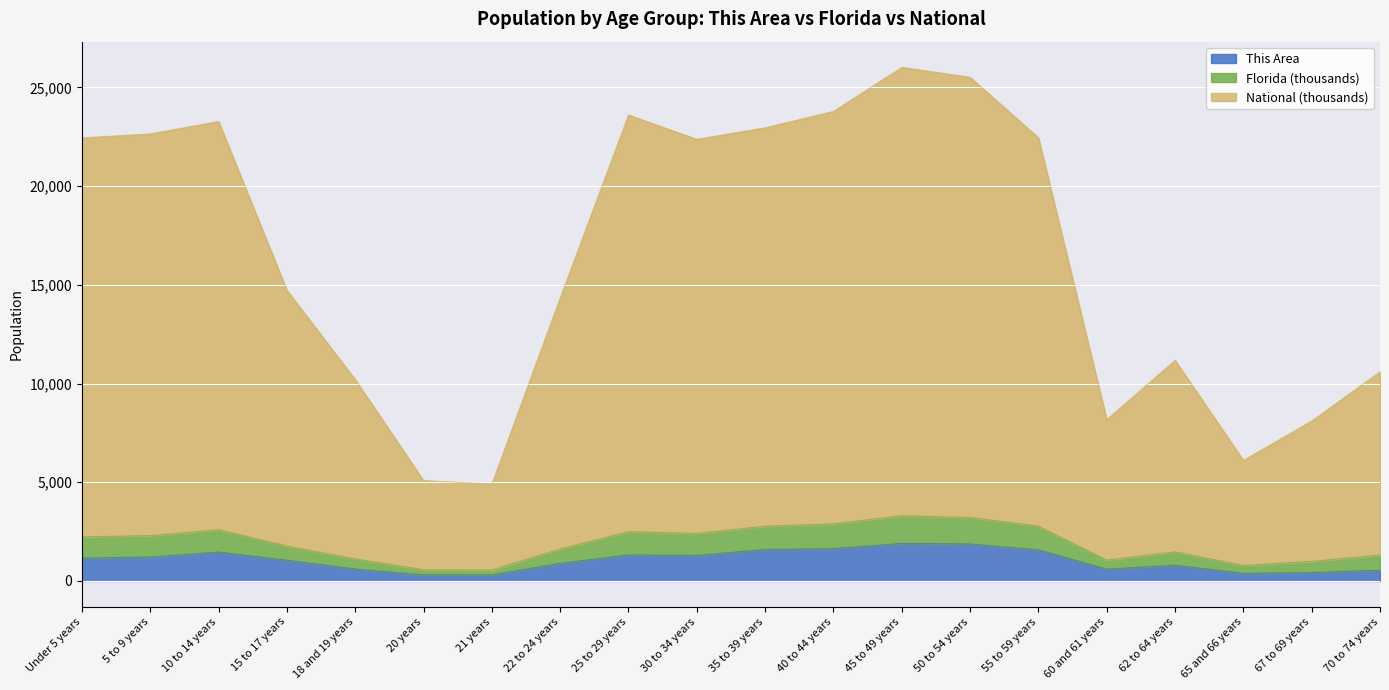

Where is the first local maximum for This Area?

10 to 14 years